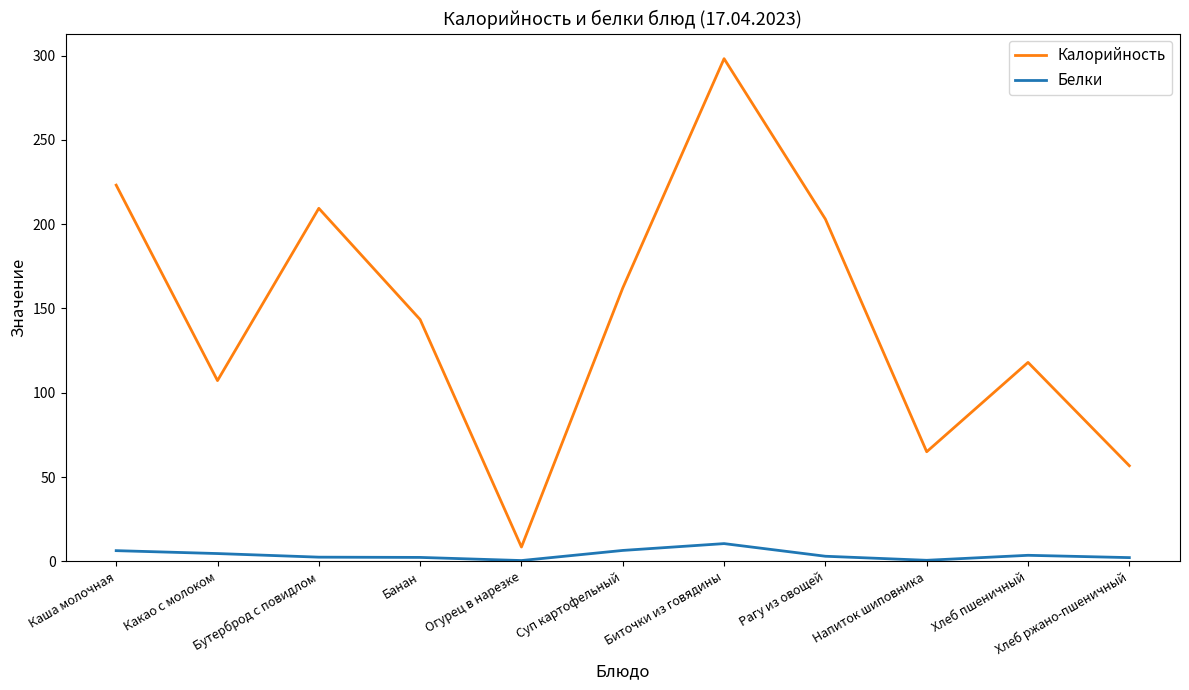

The Белки series shows 0.5 at Огурец в нарезке. True or false?

True